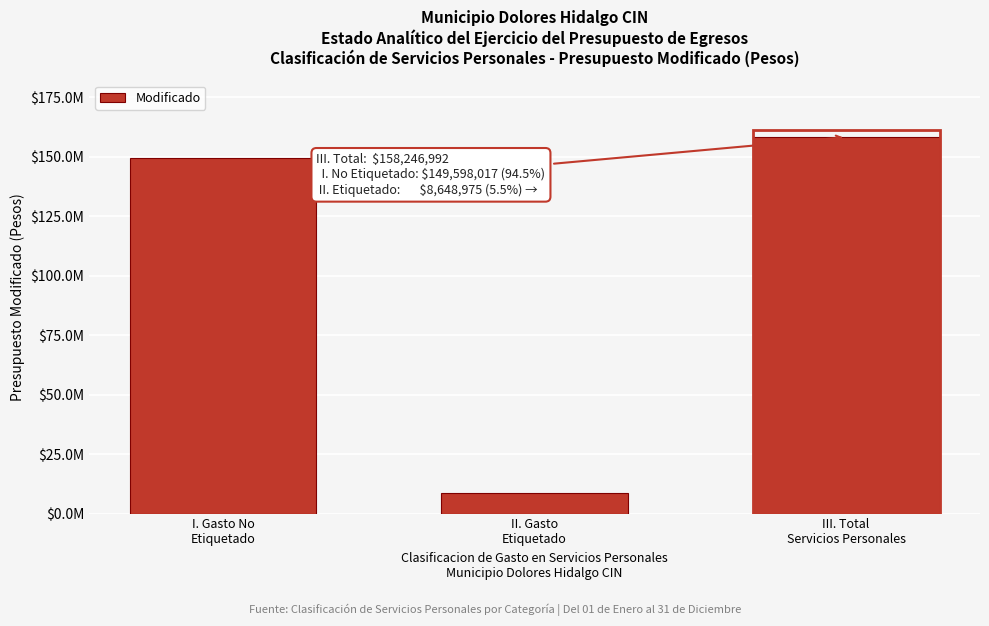

Does the chart contain any negative values?

No